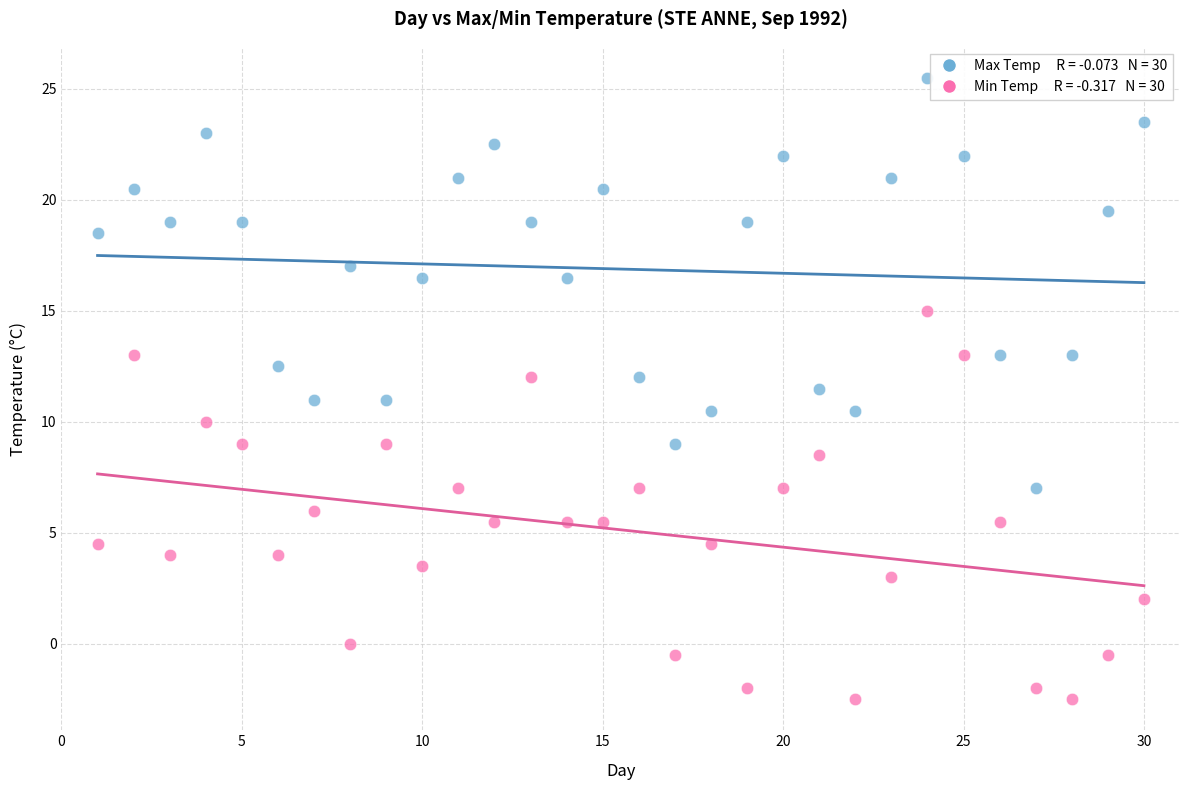

Across all data points, what is the range of X values (max minus min)?

29.0